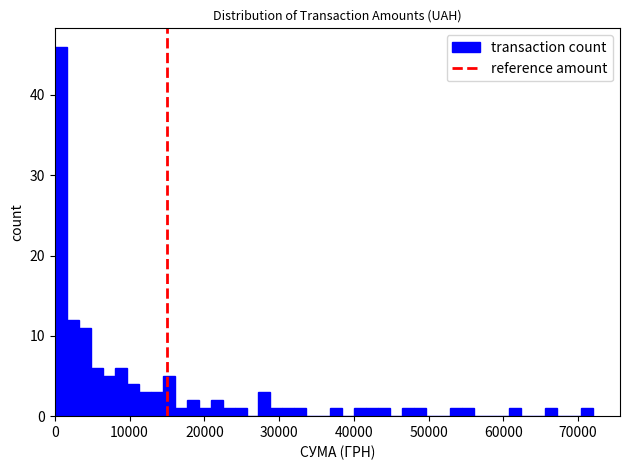

Around what value on the x-axis is the tallest bar? Give the approximate position of its centre, as read against the axis.

1000